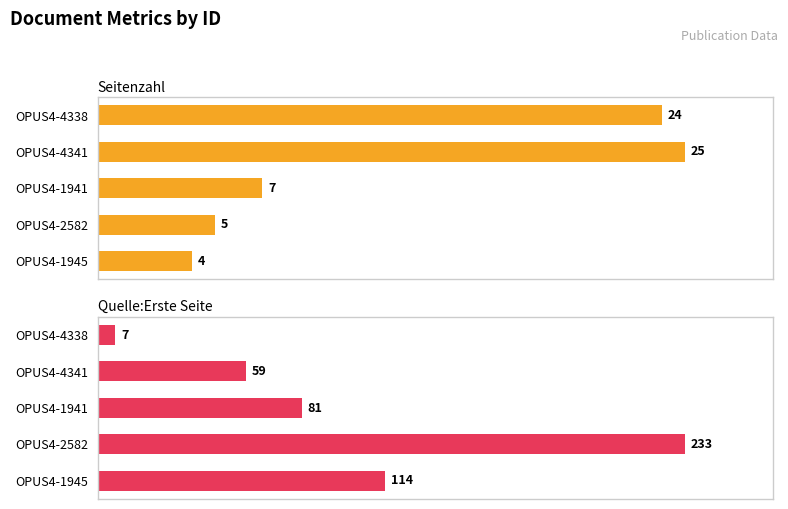

Which series changed the most between OPUS4-4338 and OPUS4-1941?

Quelle:Erste Seite